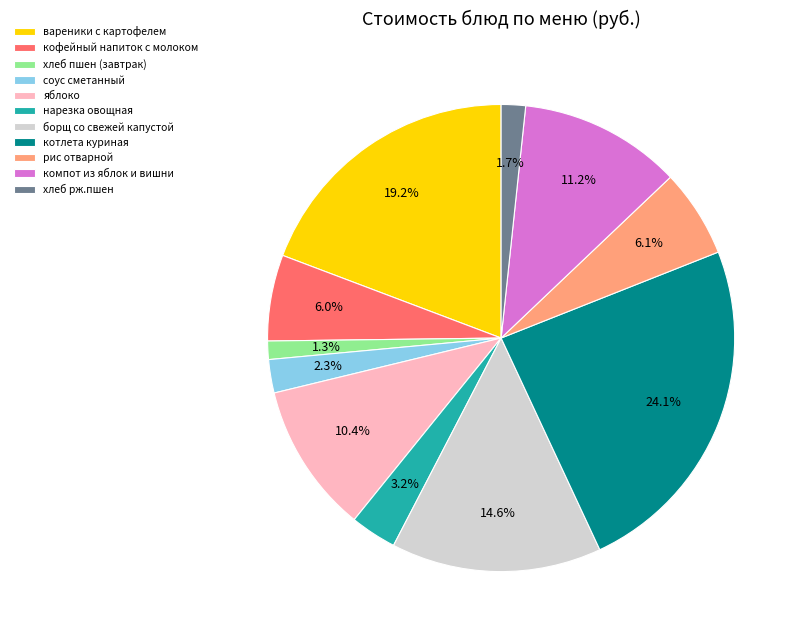

Does нарезка овощная represent more than half of the total?

No